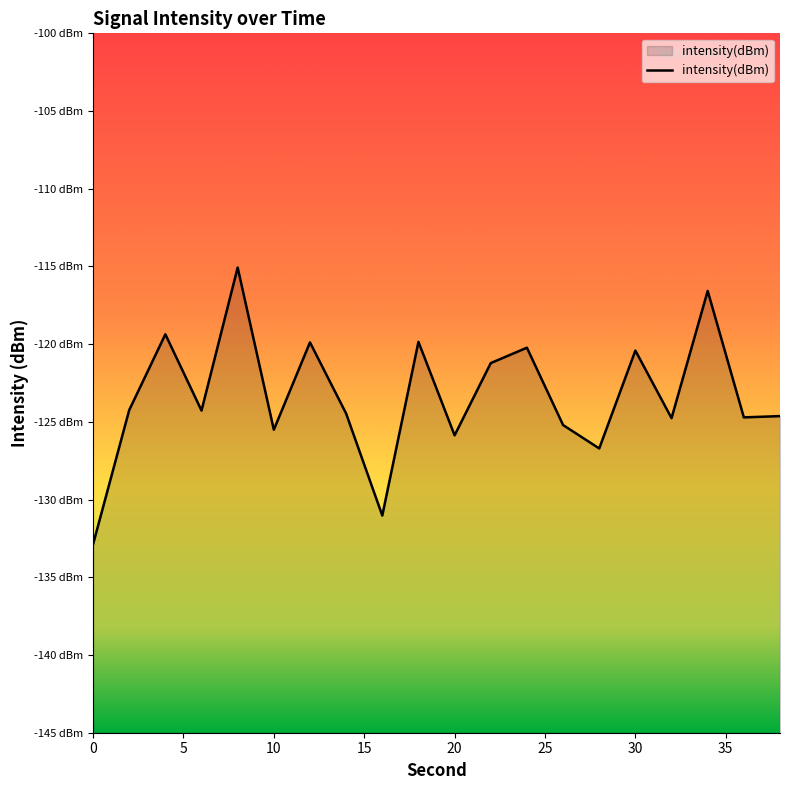

Where is the first local minimum?

6